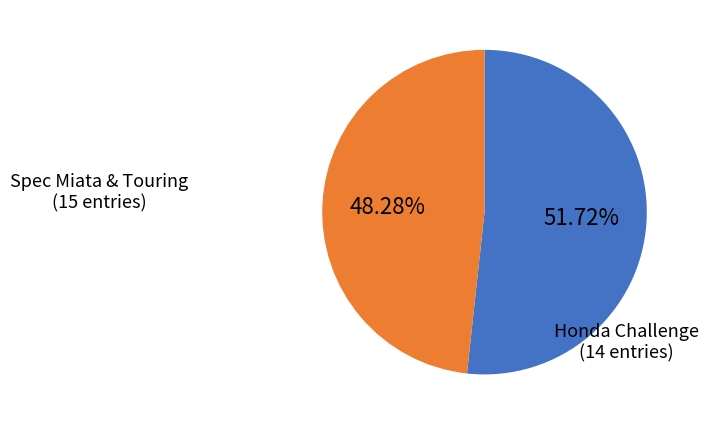

Is there any slice that represents more than half of the pie?

Yes